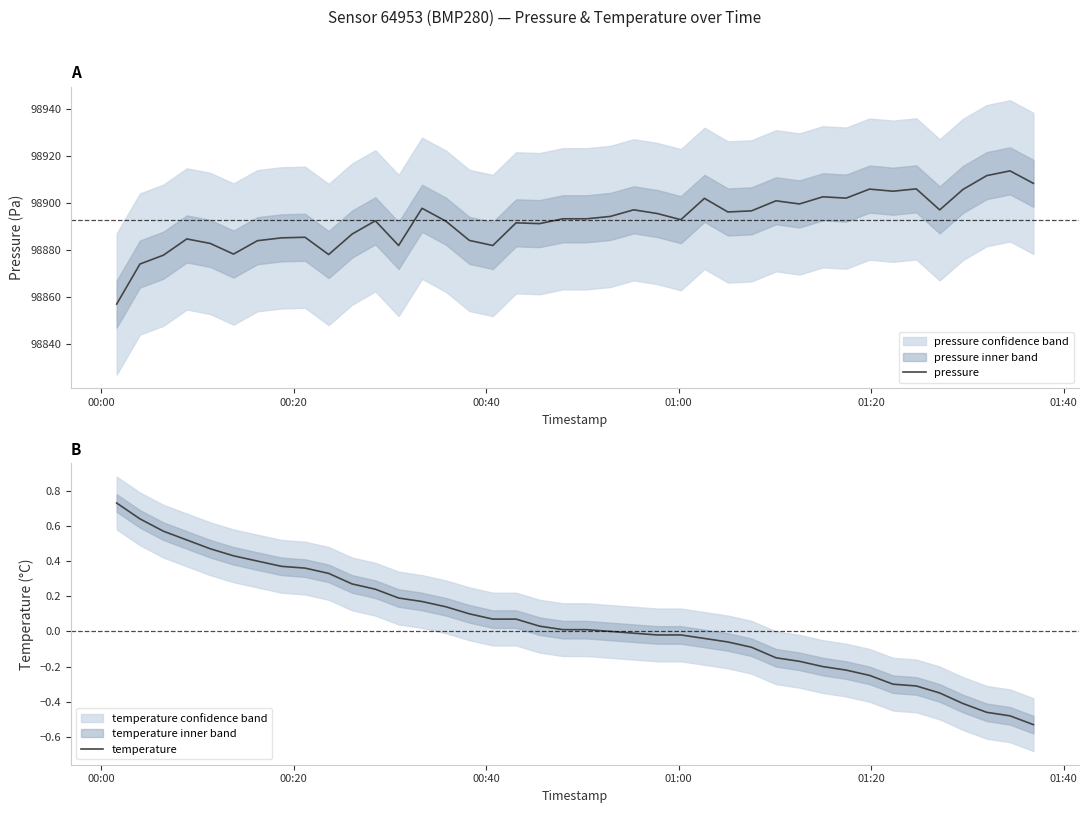

Rank the series by their maximum value, from highest to lowest.

pressure, temperature